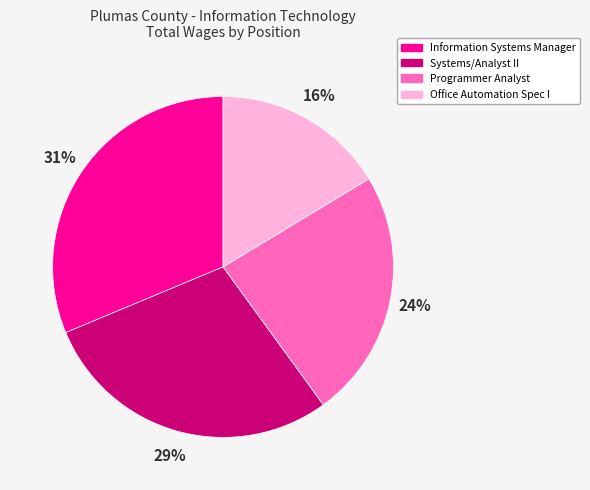

The Programmer Analyst slice represents 24% of the pie. True or false?

True